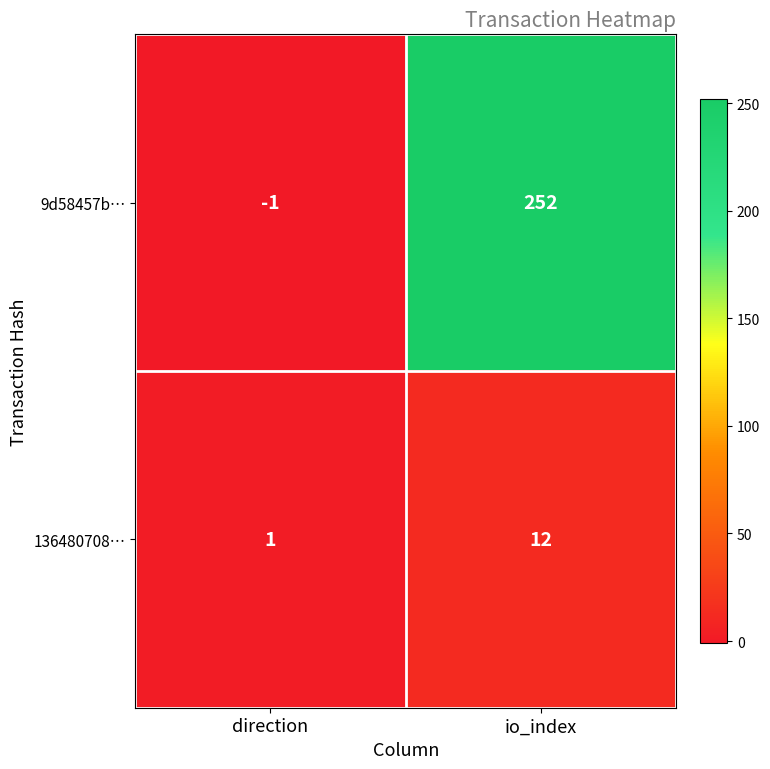

Which series has the widest spread of values?

9d58457b…